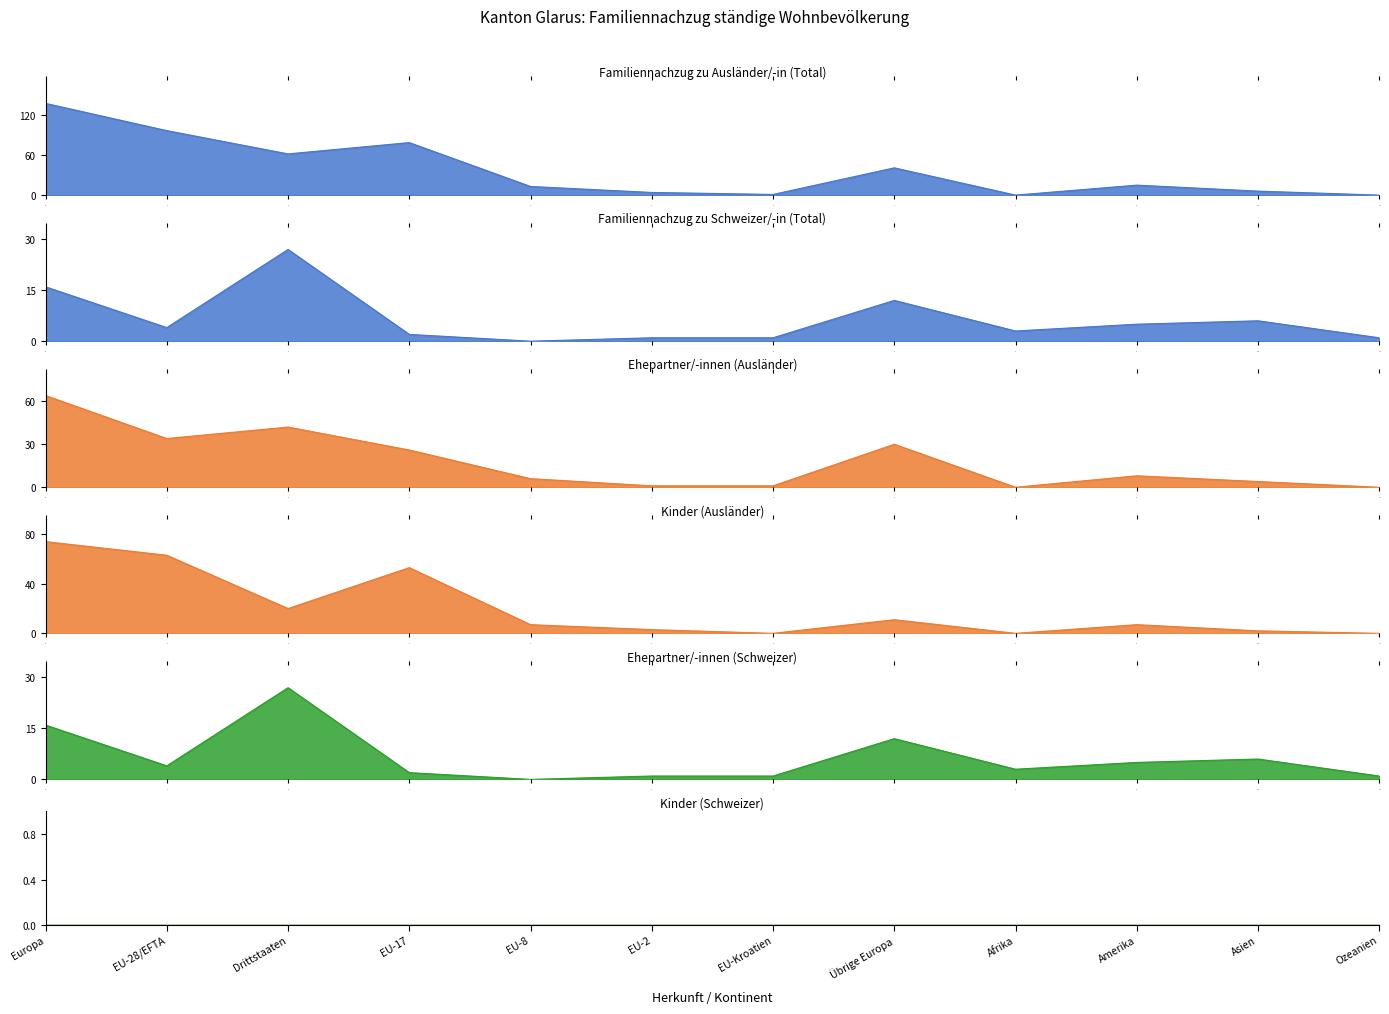

What is the maximum value for Familiennachzug zu Ausländer/-in (Total)?

138